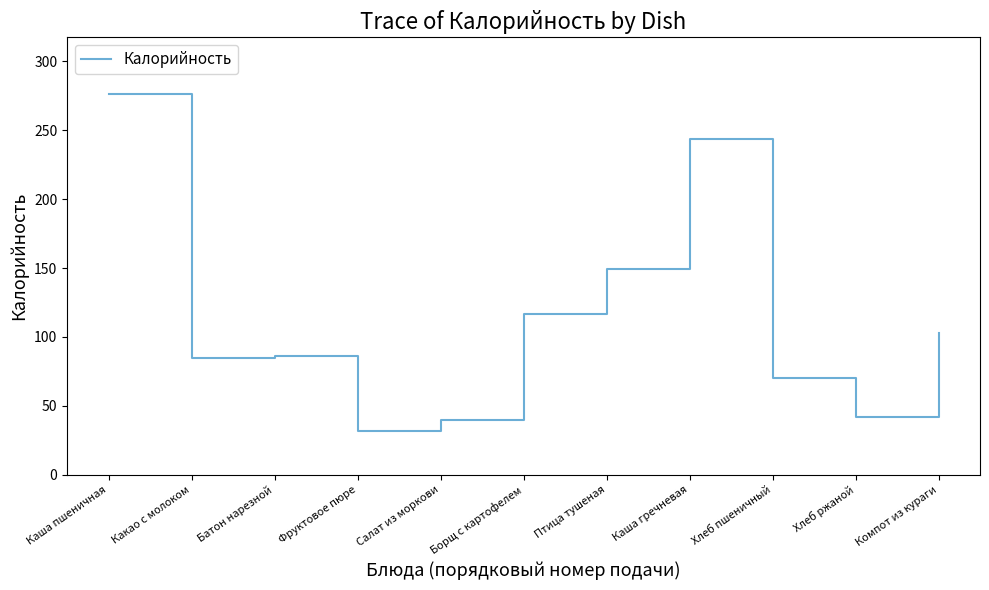

Which has a higher value, Салат из моркови or Борщ с картофелем?

Борщ с картофелем